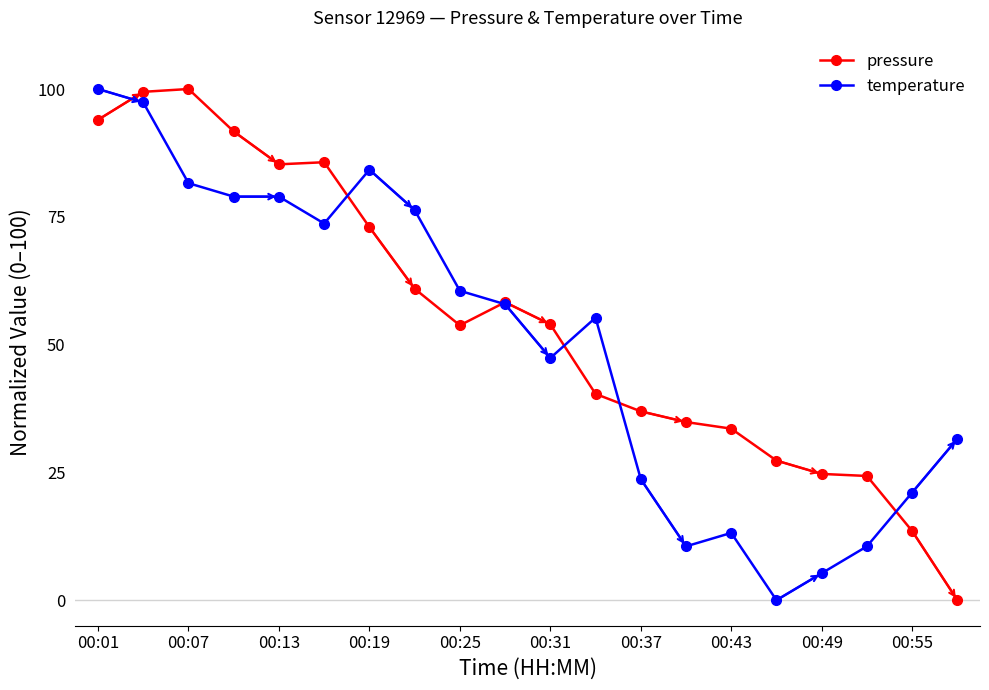

What is the value of the temperature point at the 8th from the left?

76.3